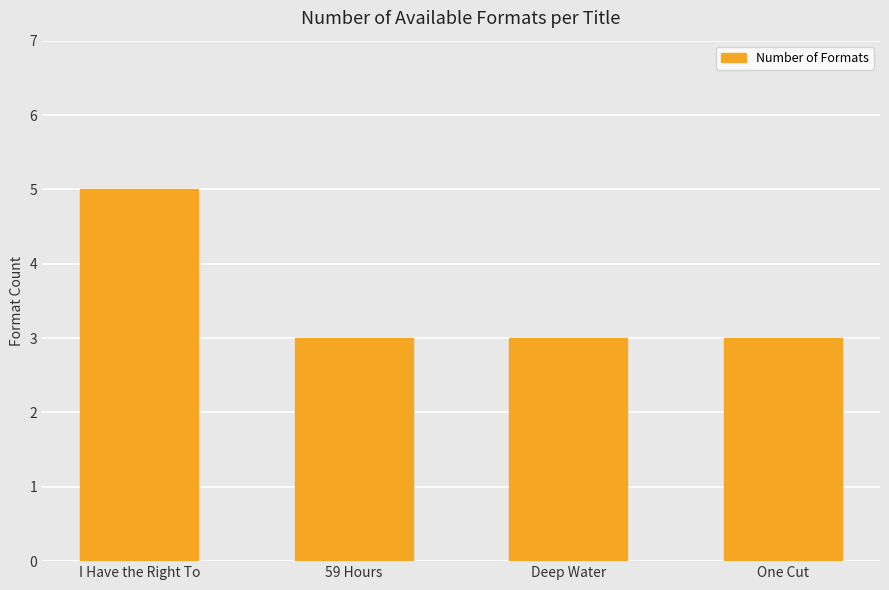

Reading left to right, what are all the values shown in this chart?

I Have the Right To=5	59 Hours=3	Deep Water=3	One Cut=3